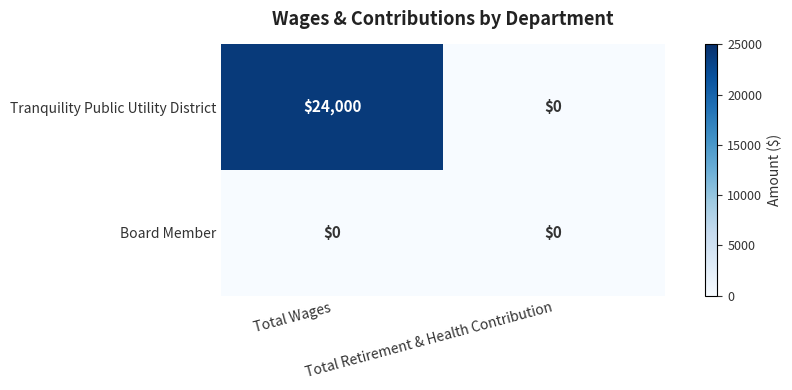

What is the spread (max minus min) of values at Total Wages?

24000